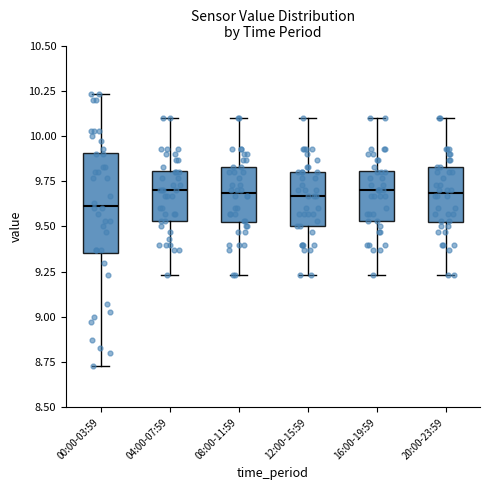

Reading left to right, read every box against the y-axis: the position of its median line, the range the box covers, and the ends of its whiskers. The values are not printed on the chart, so give them approximately, as read against the axis.

00:00-03:59: median 9.60, box 9.35 to 9.90, whiskers 8.75 to 10.25
04:00-07:59: median 9.70, box 9.55 to 9.80, whiskers 9.25 to 10.10
08:00-11:59: median 9.70, box 9.50 to 9.85, whiskers 9.25 to 10.10
12:00-15:59: median 9.65, box 9.50 to 9.80, whiskers 9.25 to 10.10
16:00-19:59: median 9.70, box 9.55 to 9.80, whiskers 9.25 to 10.10
20:00-23:59: median 9.70, box 9.50 to 9.85, whiskers 9.25 to 10.10